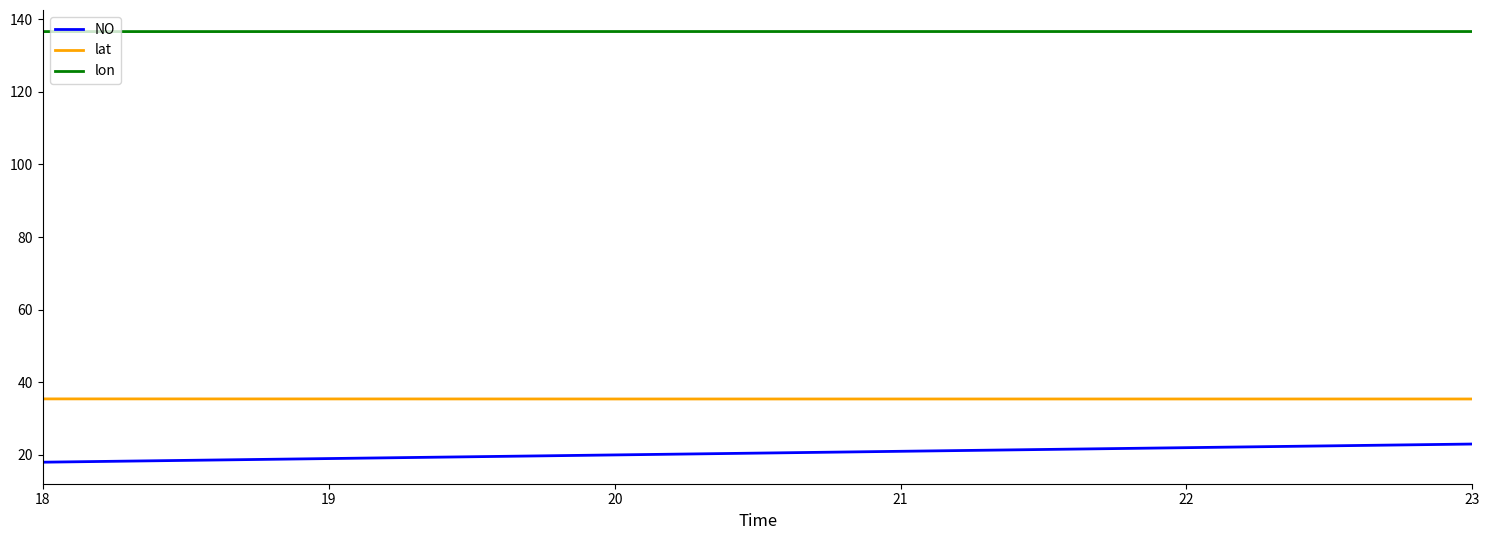

Rank the series by their maximum value, from highest to lowest.

lon, lat, NO